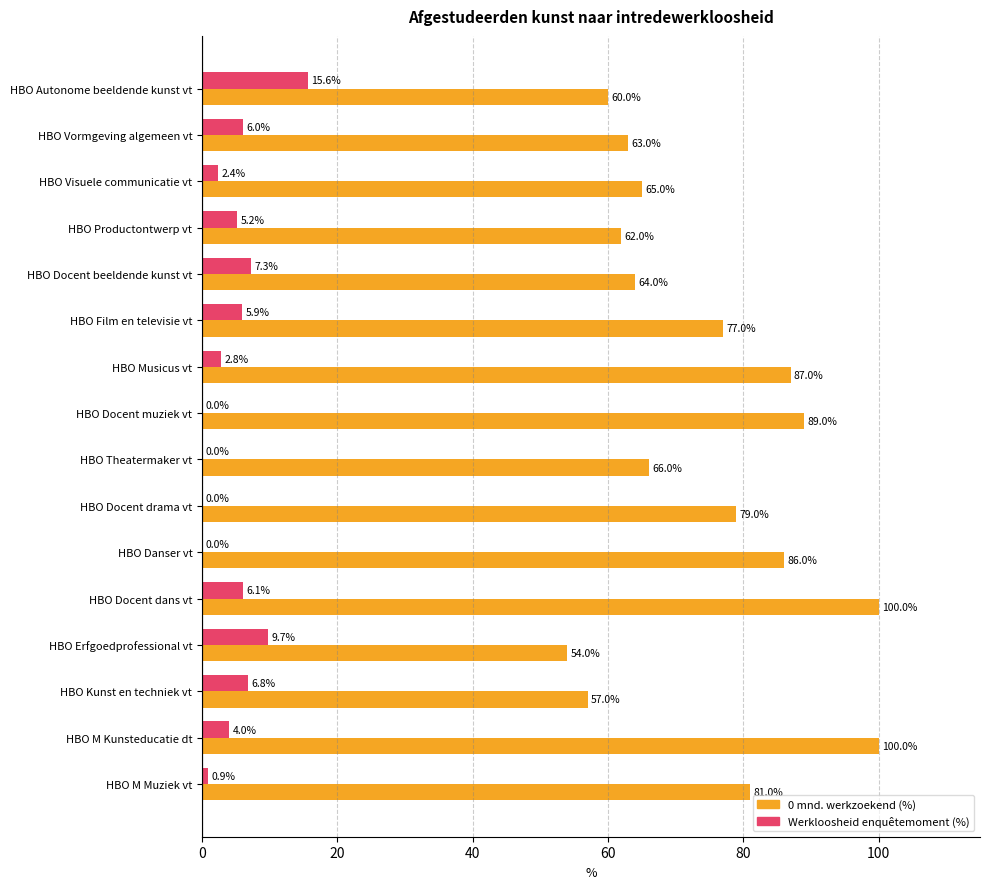

At which category is the sum across all series the highest?

HBO Docent dans vt